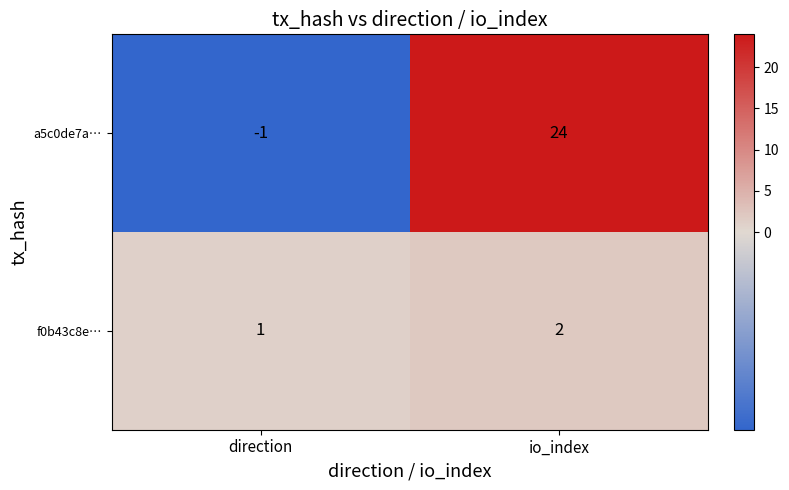

Is it true that a5c0de7a… equals -1 at direction?

True